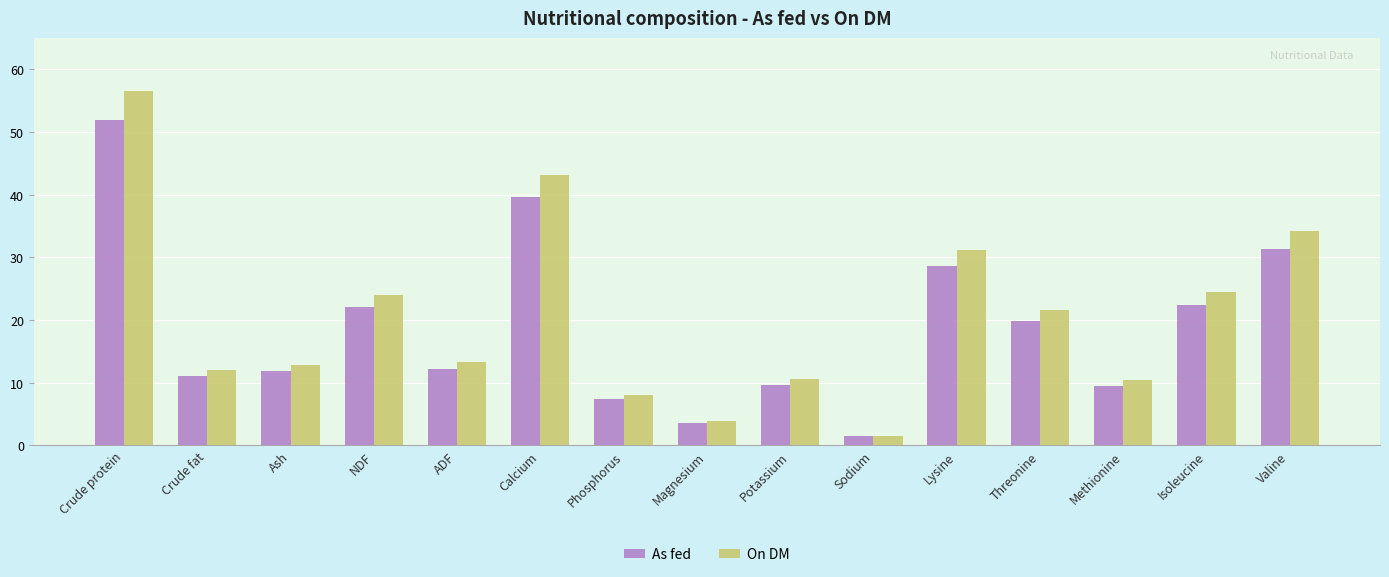

At which label does As fed reach its peak?

Crude protein